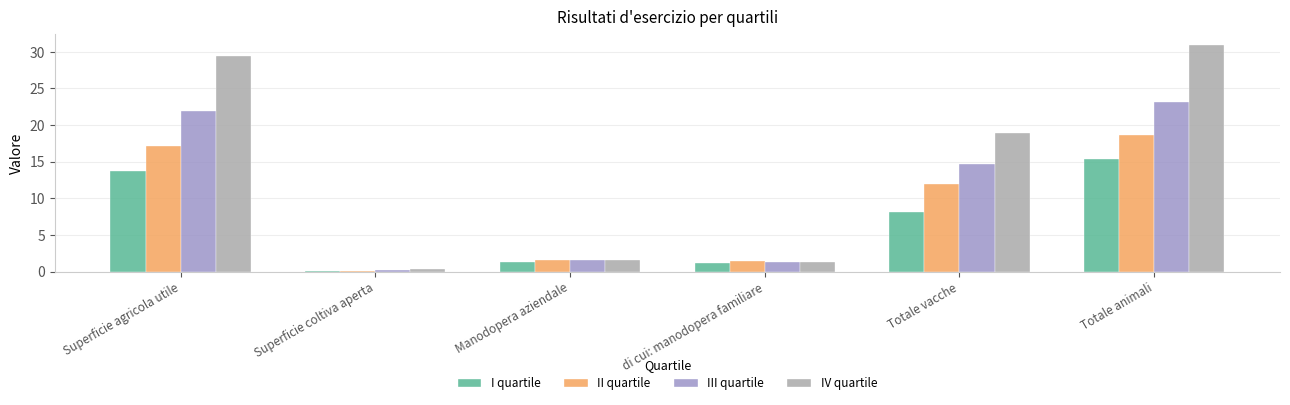

Which series has the largest total across all categories?

IV quartile